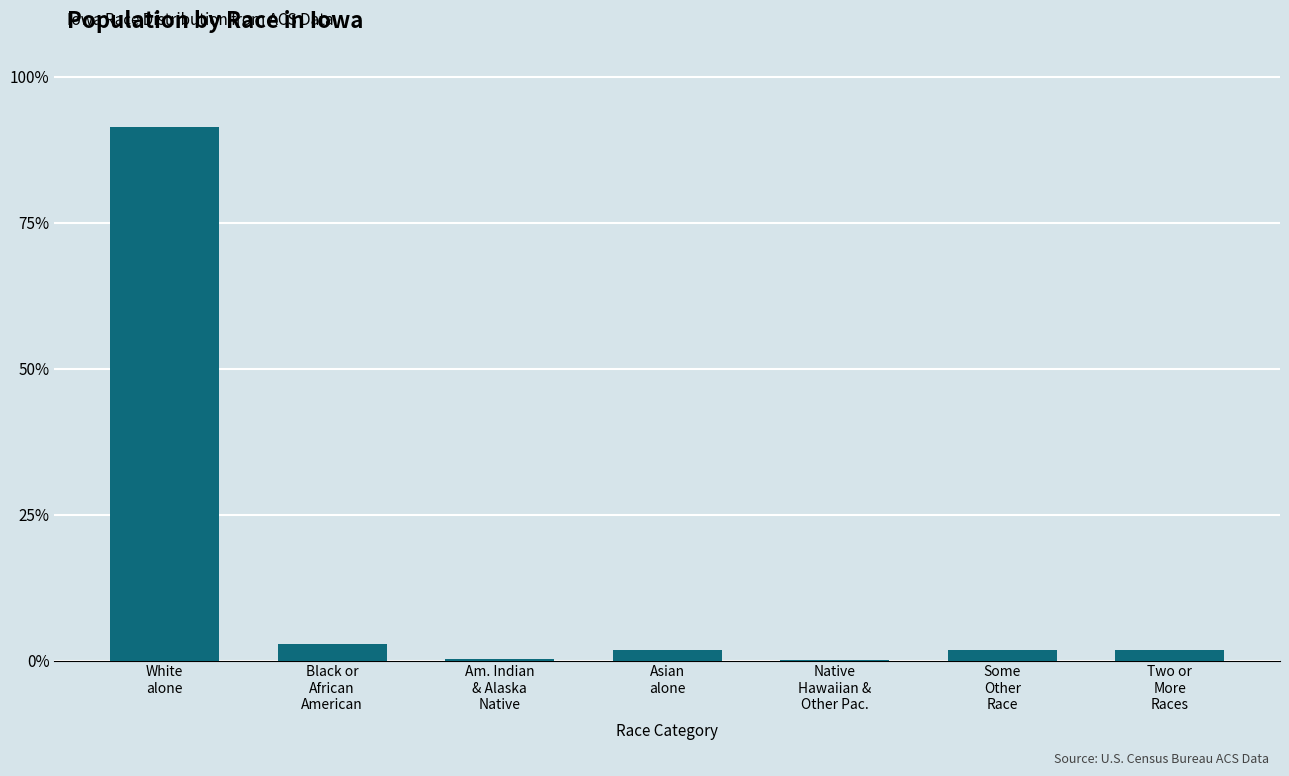

What position from the left is Black or
African
American?

2